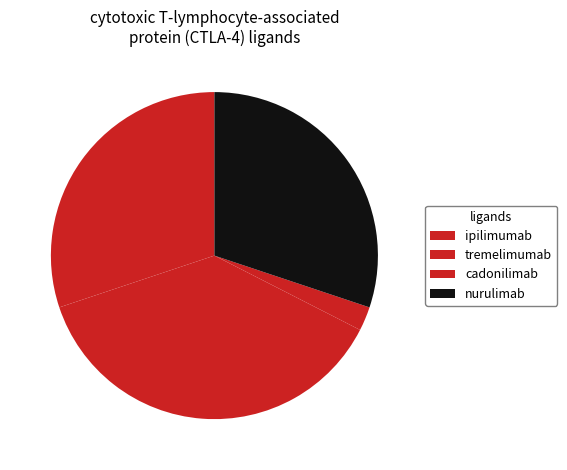

To the nearest percent, what is the combined percentage of nurulimab and ipilimumab?

60%